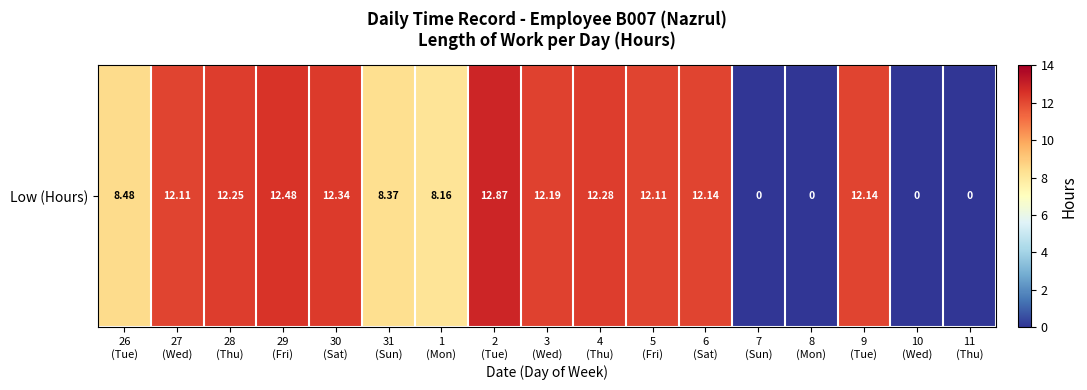

What is the greatest value displayed?

12.9